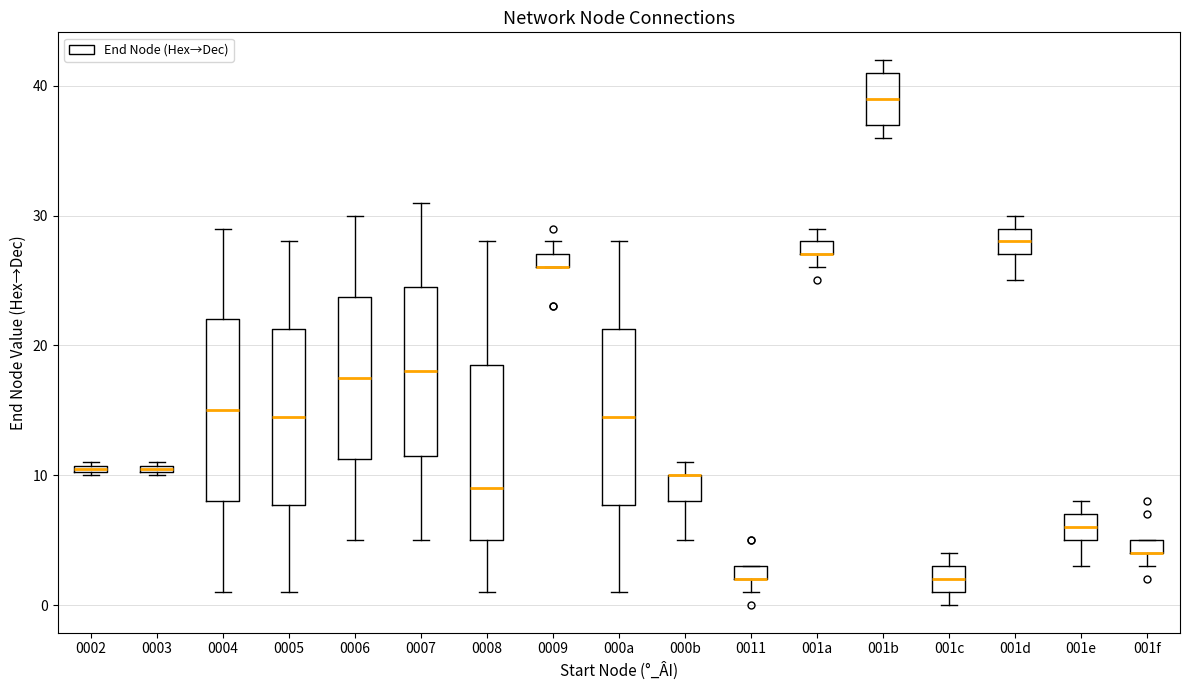

Where does the median line of the box for 0006 sit on the y-axis? The values are not printed on the chart, so give them approximately, as read against the axis.

18